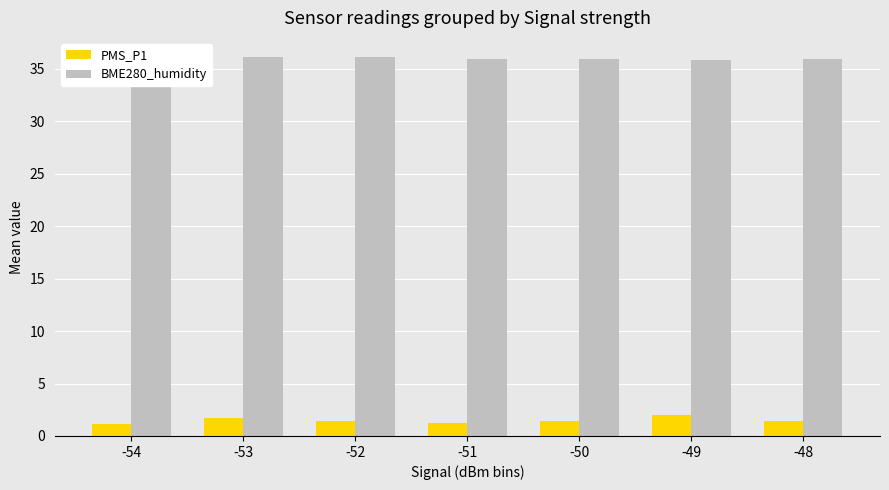

What is the smallest value displayed?

1.2